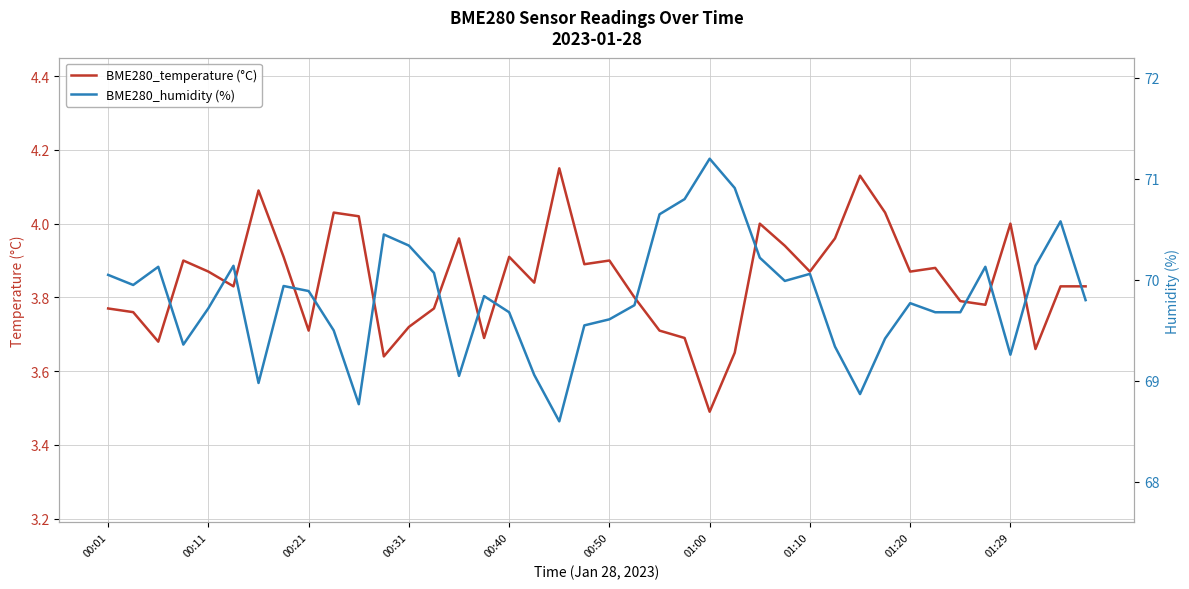

At how many categories does at least one series exceed 38?

40